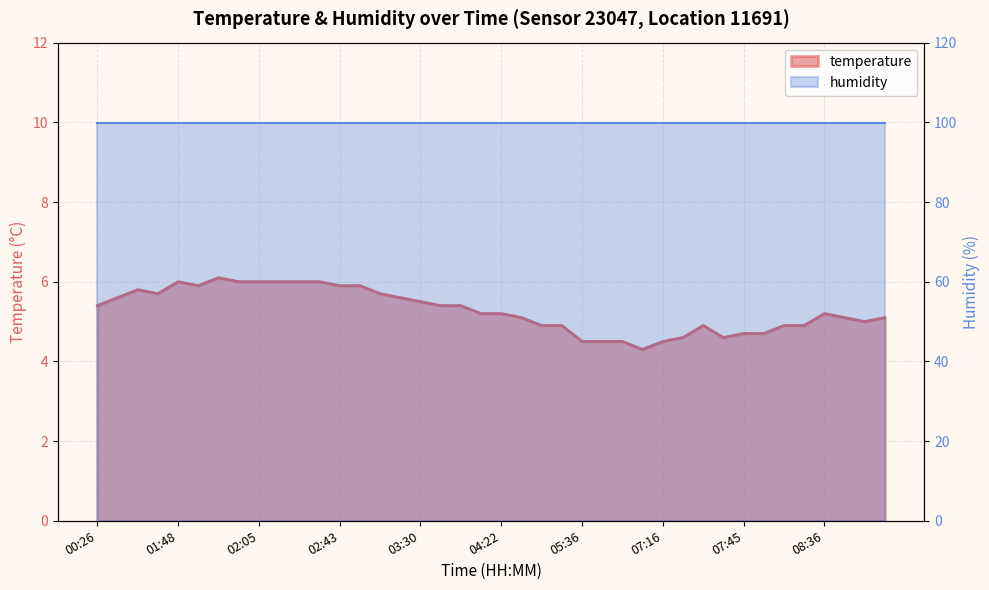

What is the difference between the maximum and minimum values?

1.8